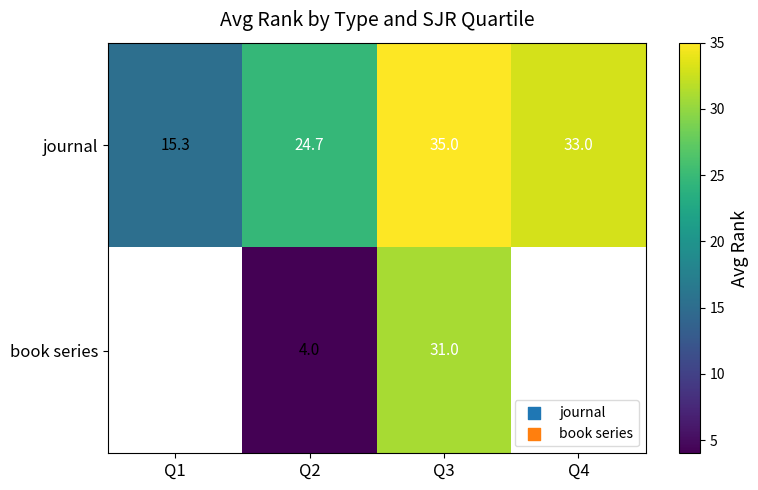

Is the value of book series at Q2 greater than the value of journal at Q3?

No